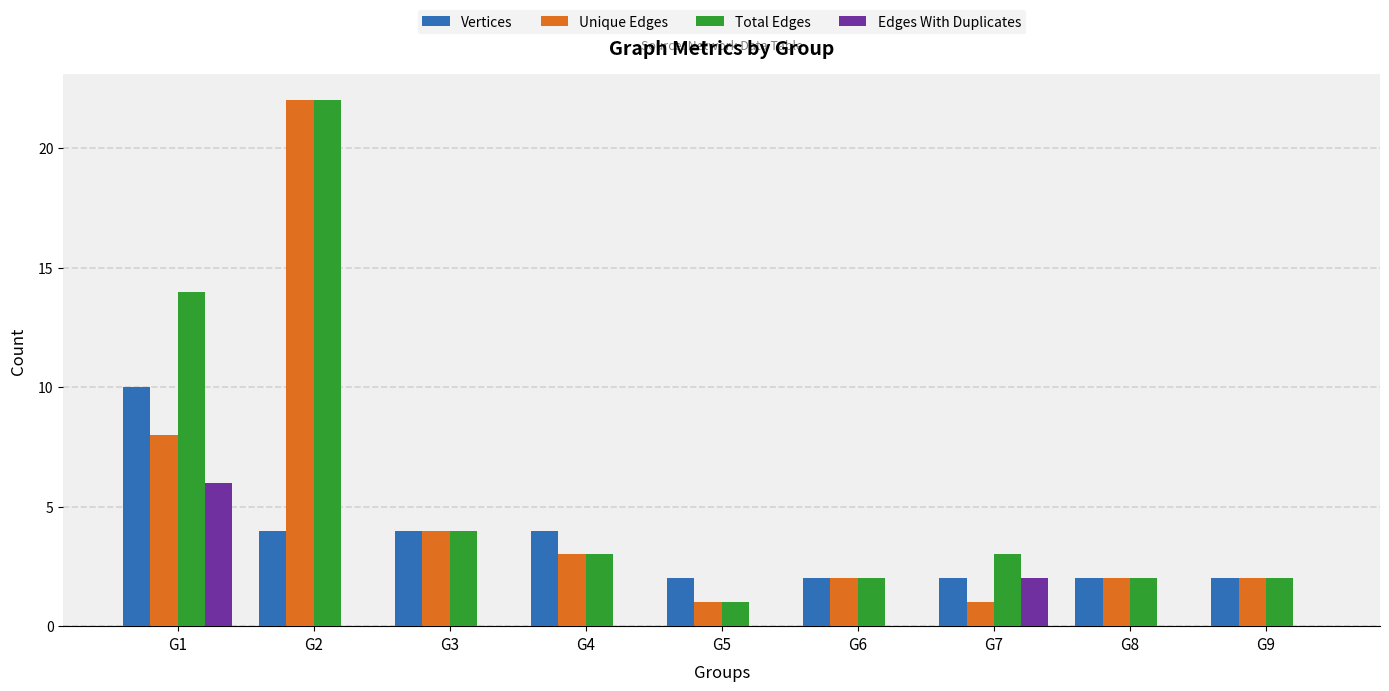

What are all the series names shown in the legend?

Vertices, Unique Edges, Total Edges, Edges With Duplicates